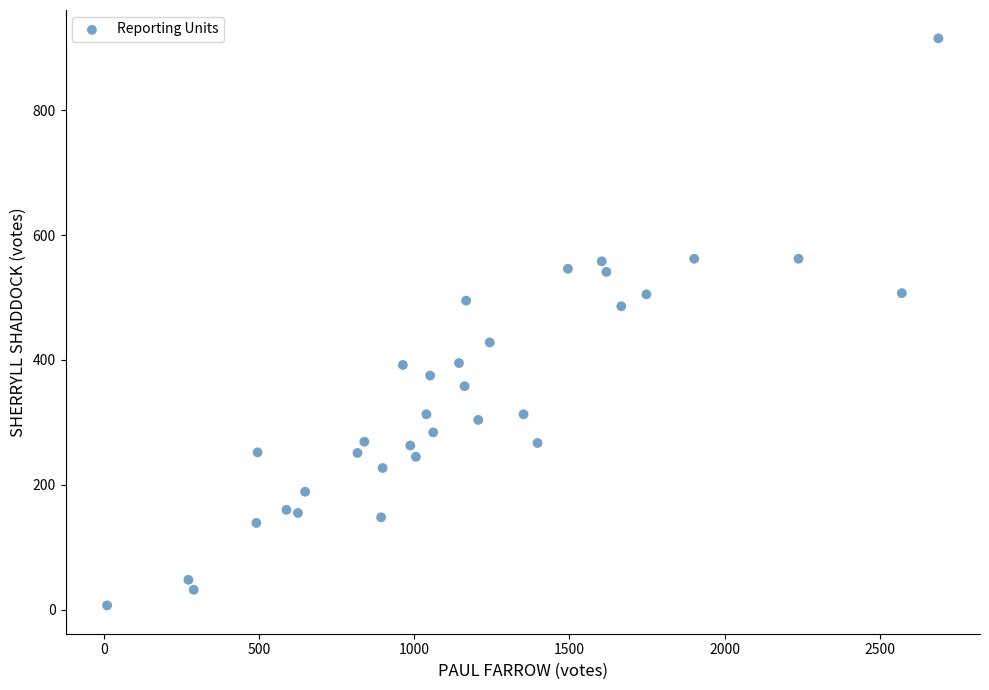

What is the range of Y values (max minus min)?

908